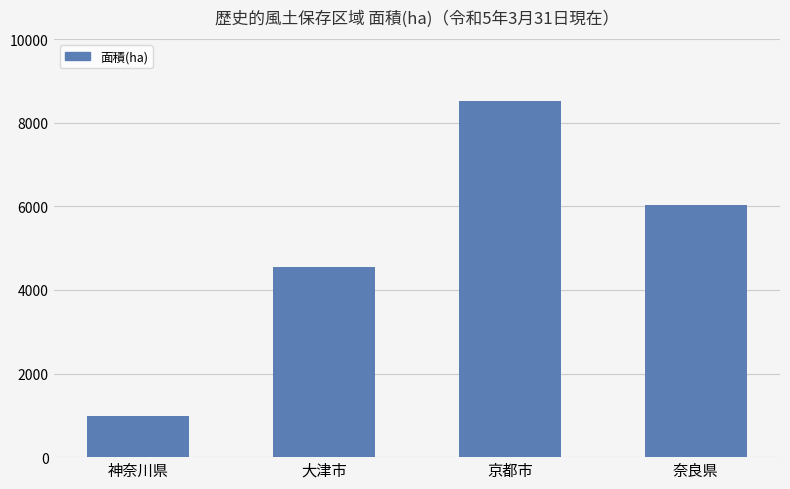

Count the values in the range 4557 to 8513.

3